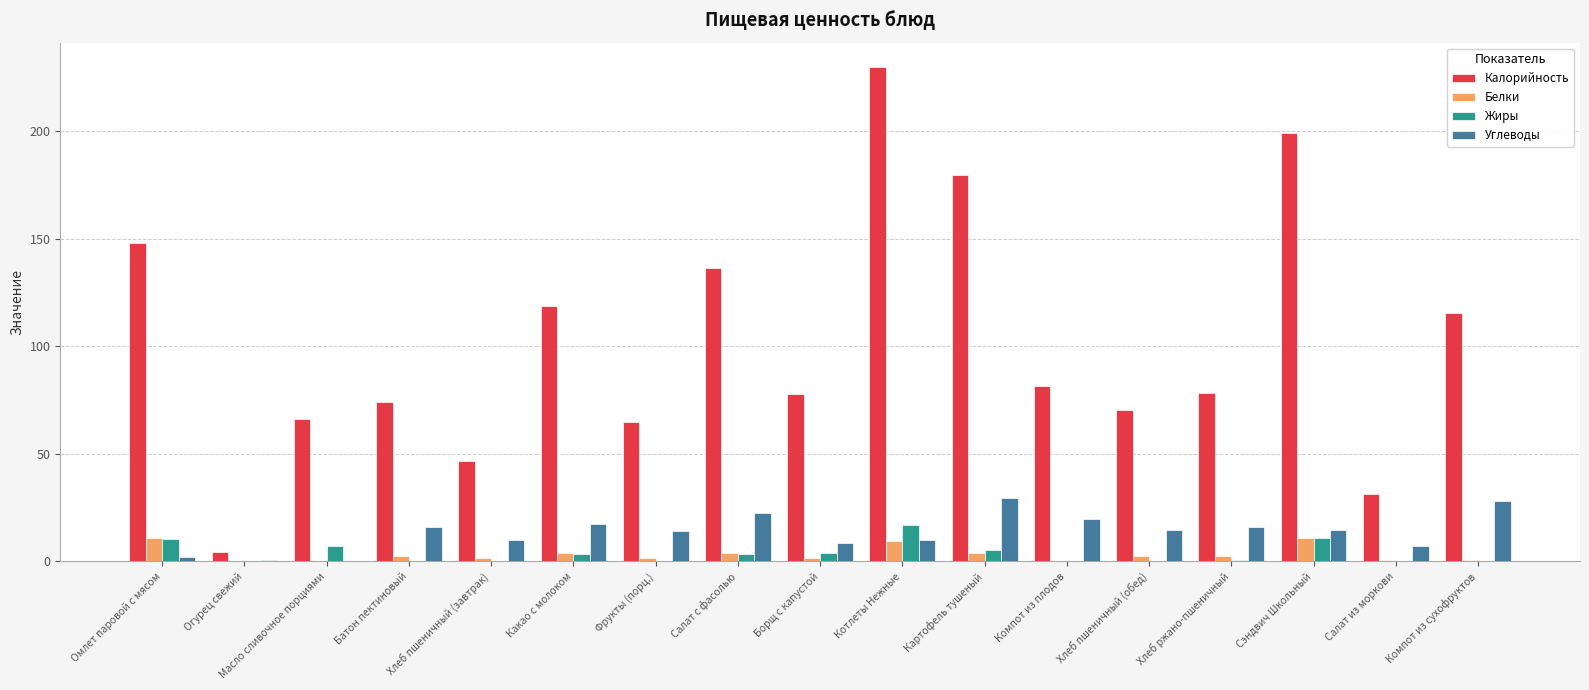

What are all the series names shown in the legend?

Калорийность, Белки, Жиры, Углеводы